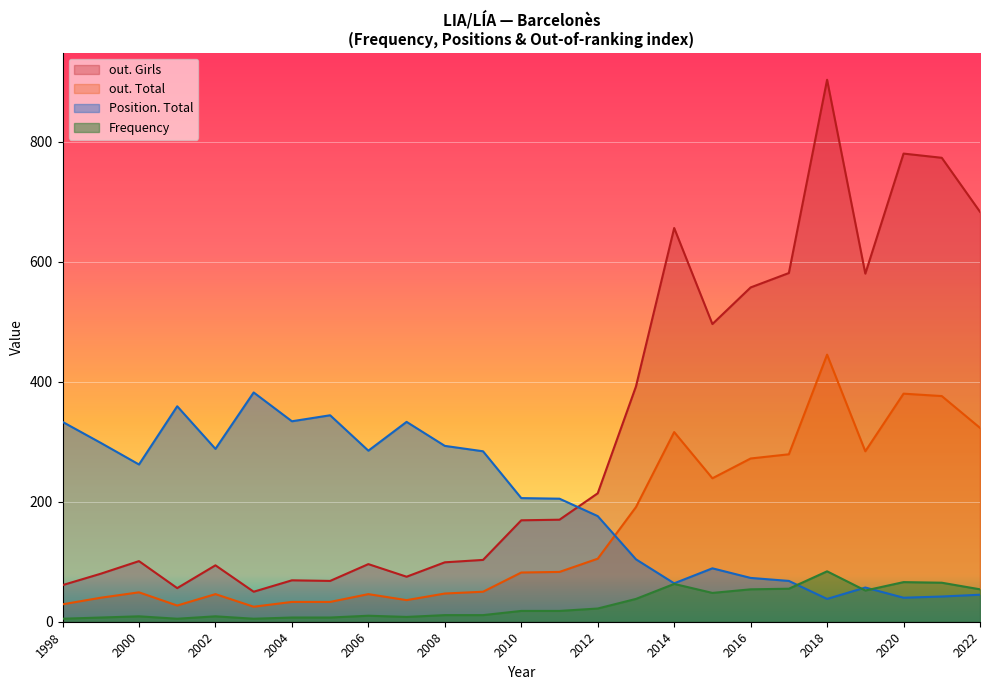

What is the minimum value for out. Total?

25